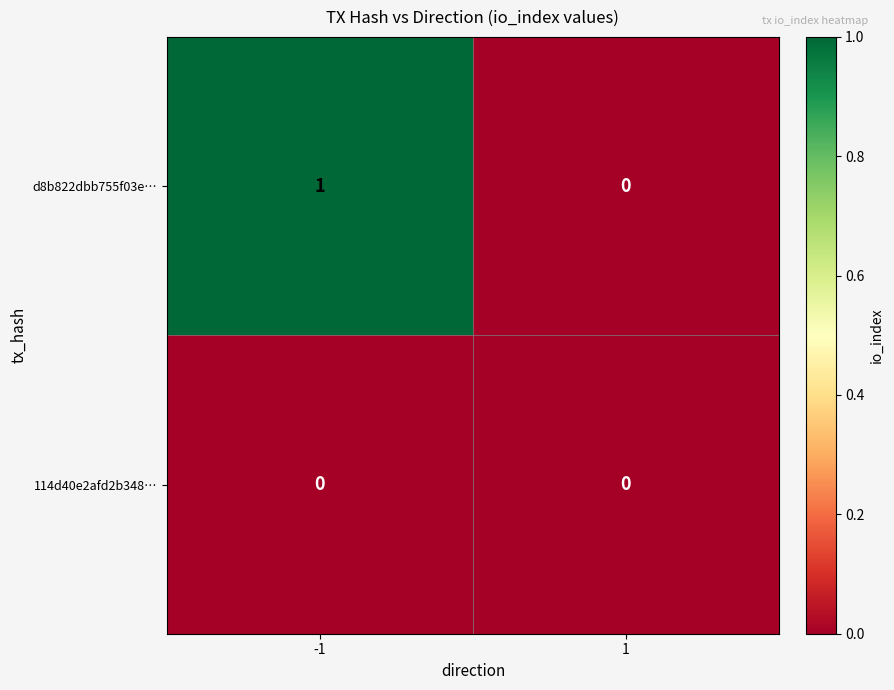

Which series has the largest total across all categories?

d8b822dbb755f03e…